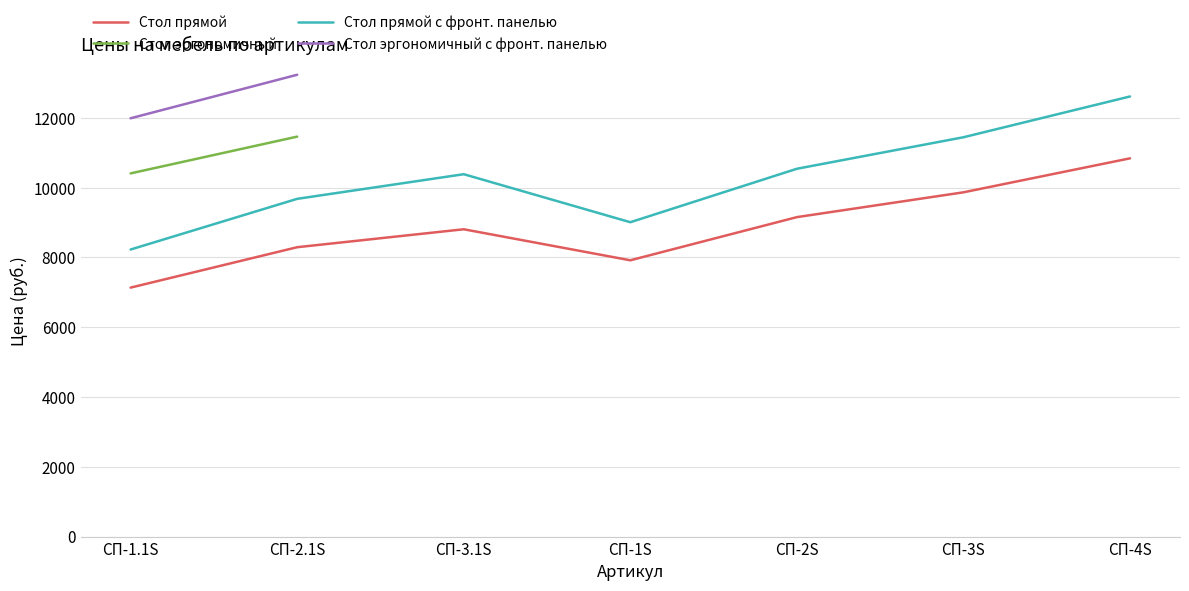

Does the chart display data point markers on the line(s)?

No